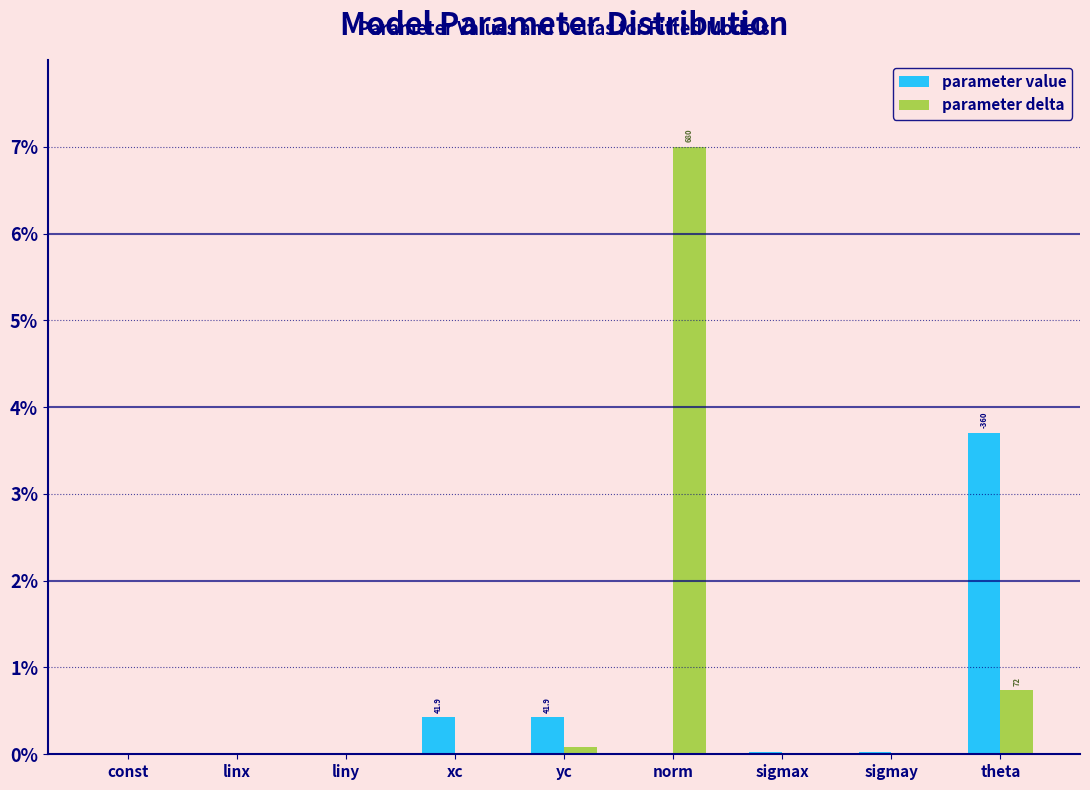

Which series has the largest total across all categories?

parameter delta